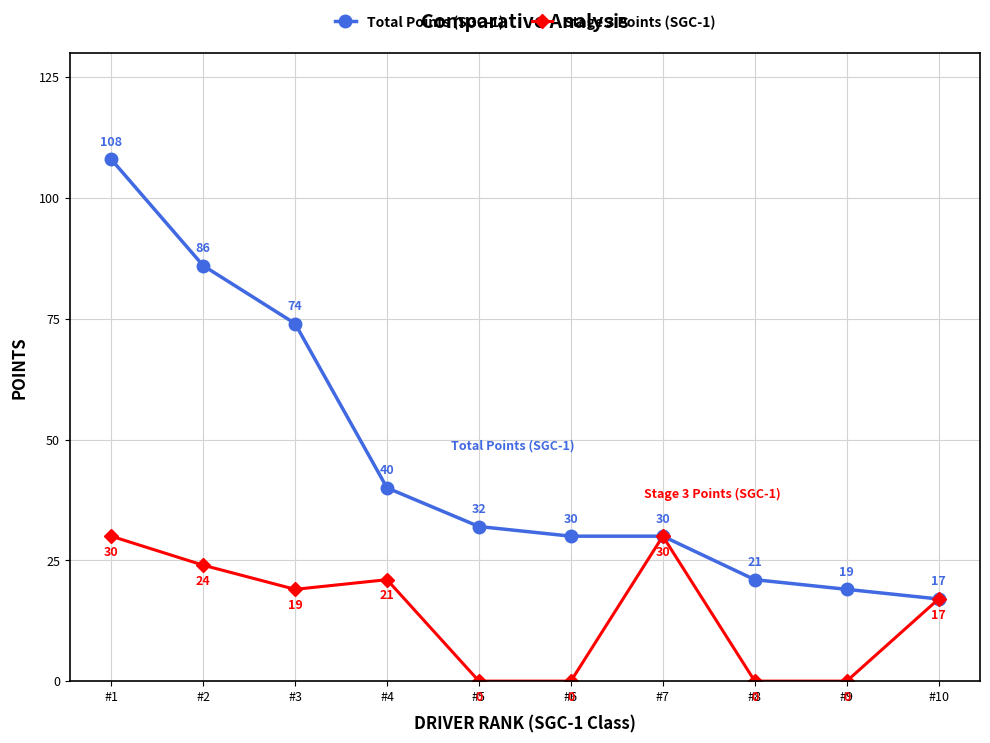

Read the Total Points (SGC-1) value at #3.

74